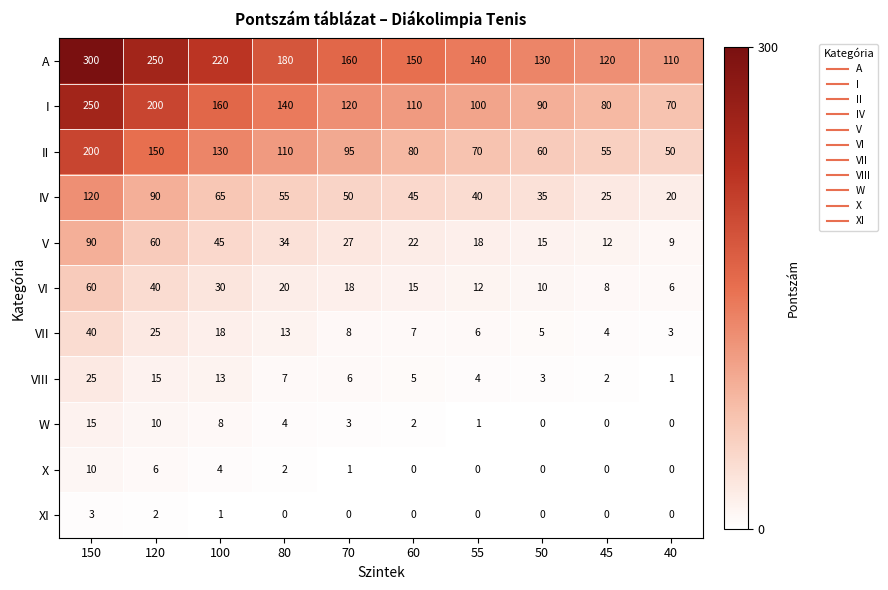

At which label is II closest to 125?

100